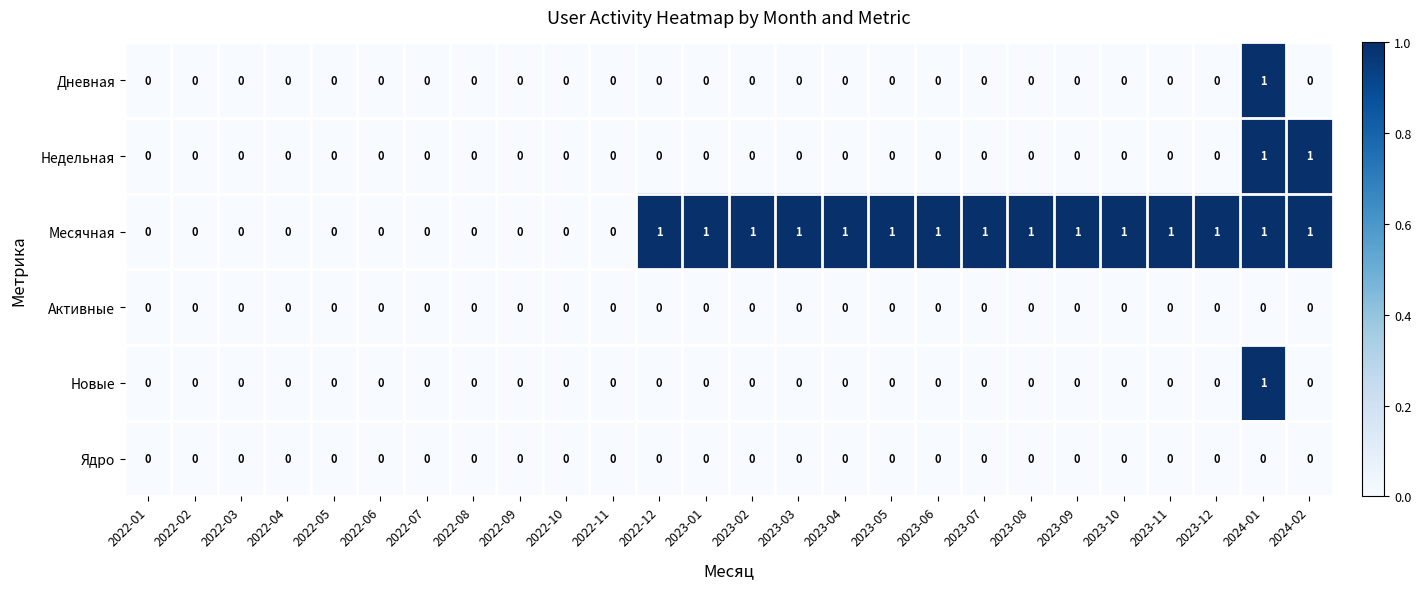

What is the difference between the highest and lowest values at 2024-02?

1